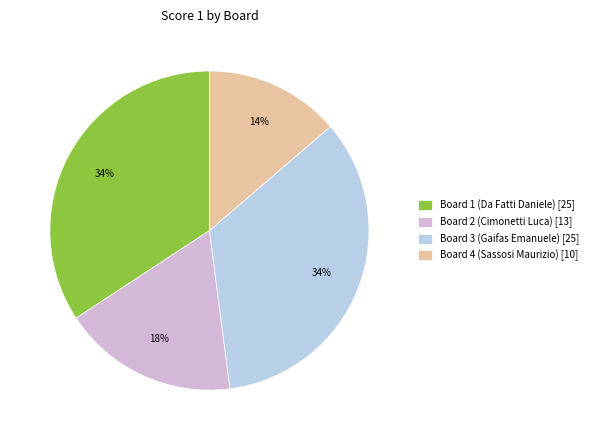

How many slices are in this pie chart?

4